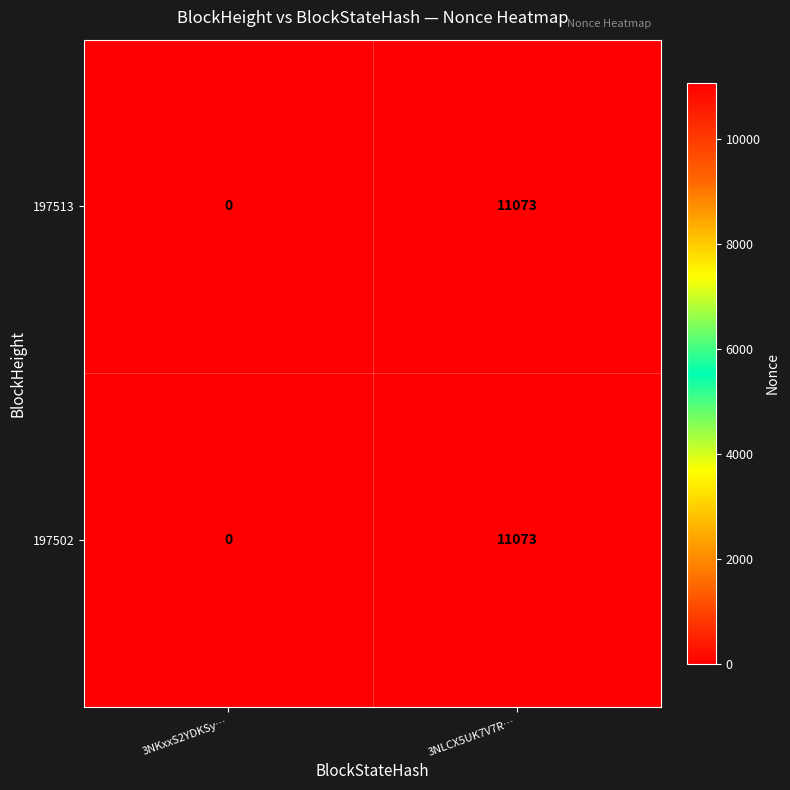

Rank the categories by 197502 value from lowest to highest.

3NKxxS2YDKSy…, 3NLCX5UK7V7R…